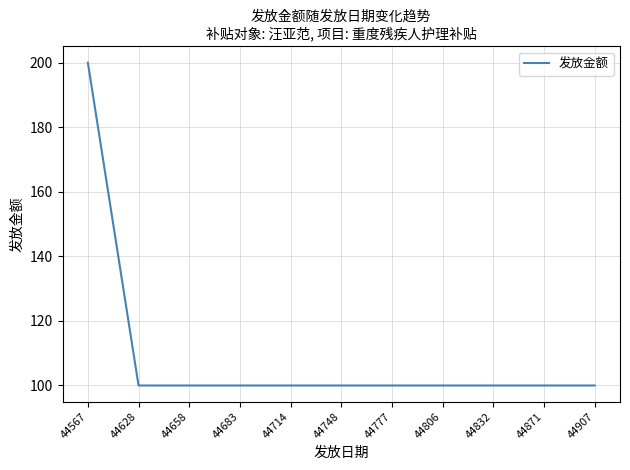

Reading right to left, transcribe all the data shown in this chart.

100	100	100	100	100	100	100	100	100	100	200